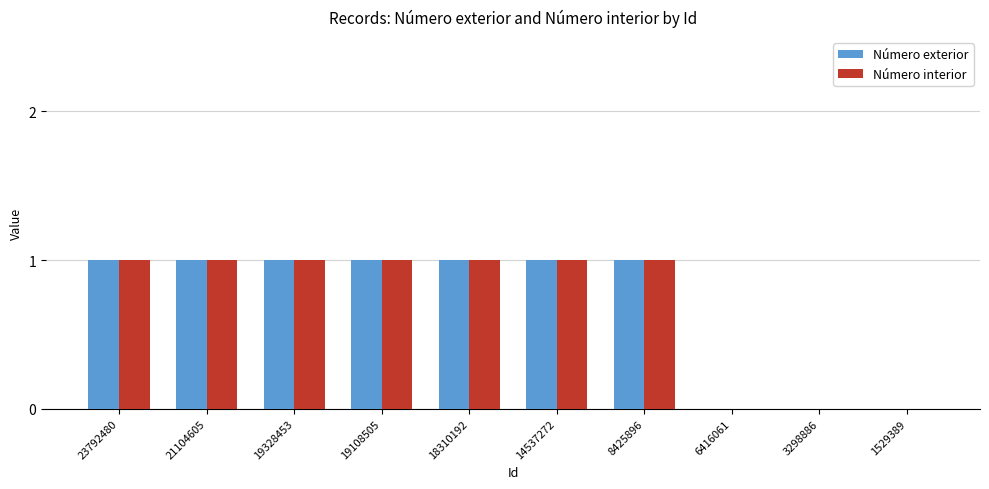

Is the value of Número exterior at 1529389 greater than the value of Número interior at 14537272?

No